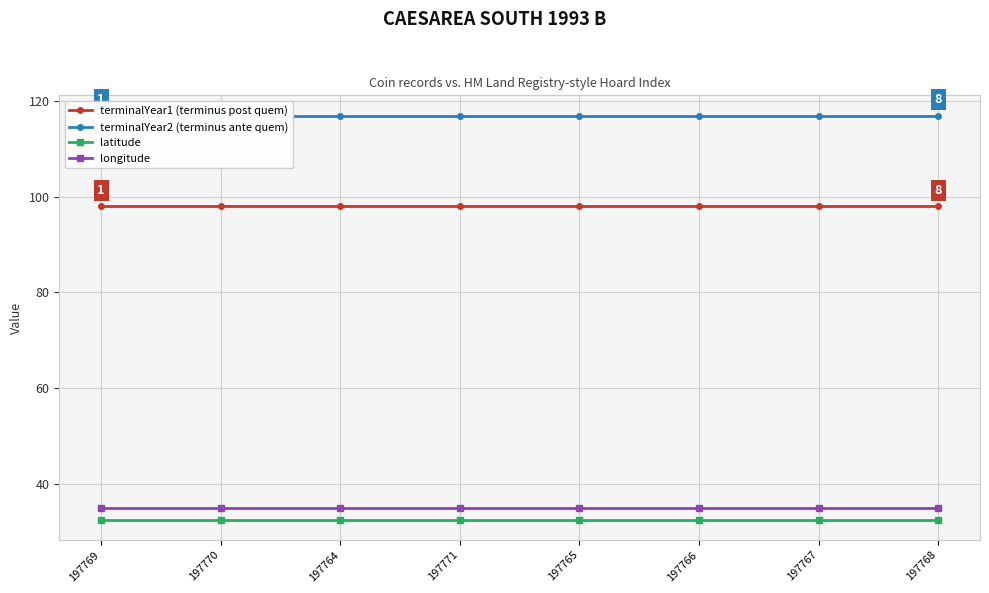

What is the total value across all series at 197766?

282.3